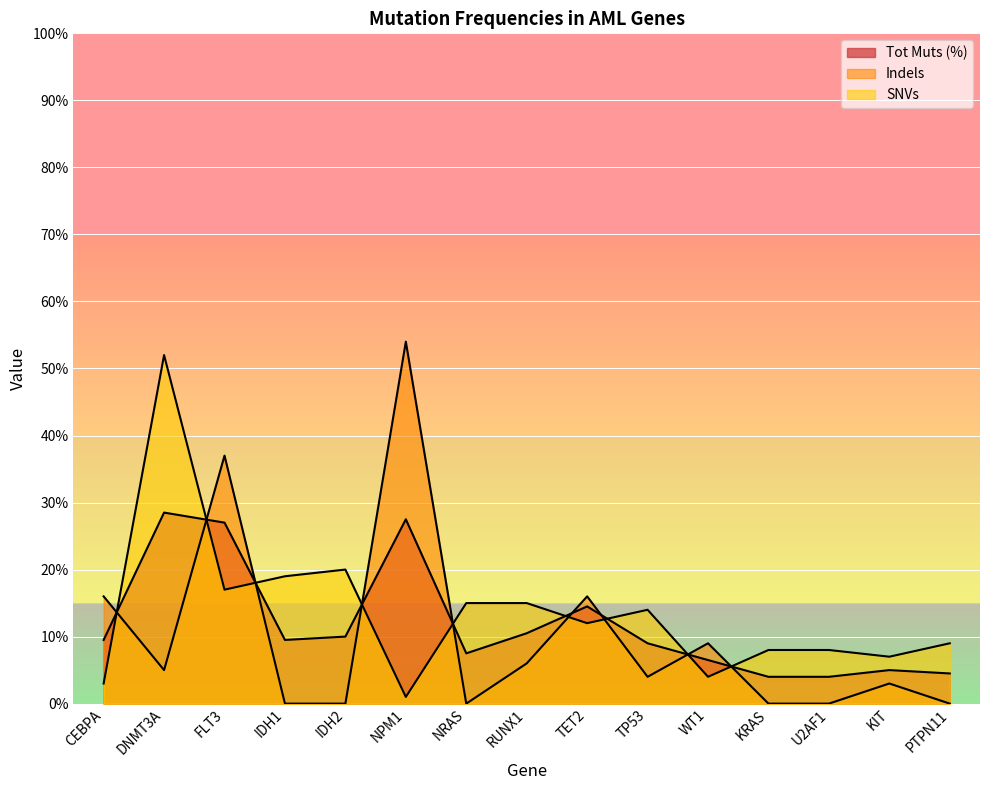

True or false: Tot Muts (%) has more than 0 points higher than both neighbors.

True